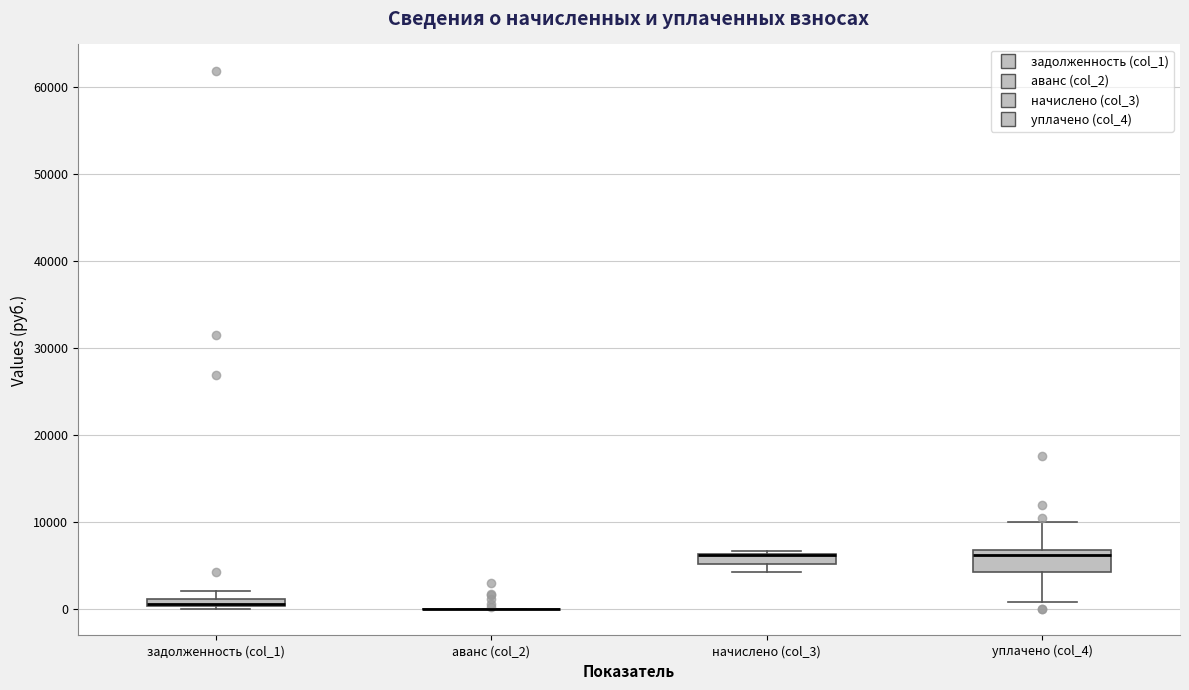

Comparing the boxes themselves (not the whiskers), which one is the tallest?

уплачено (col_4)